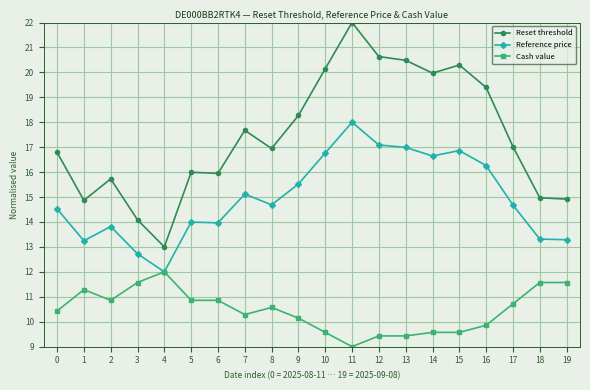

Where is the first local minimum for Cash value?

2